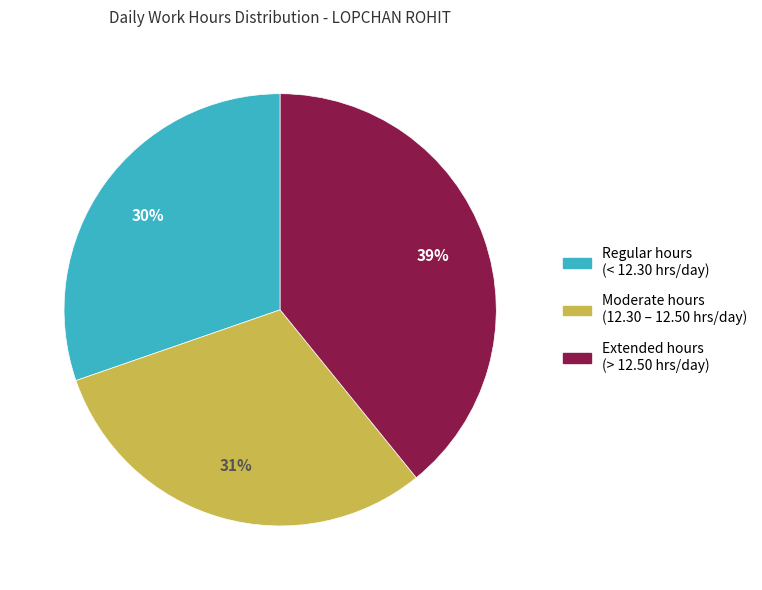

To the nearest percent, what is the difference between the largest and smallest slice percentages?

9%